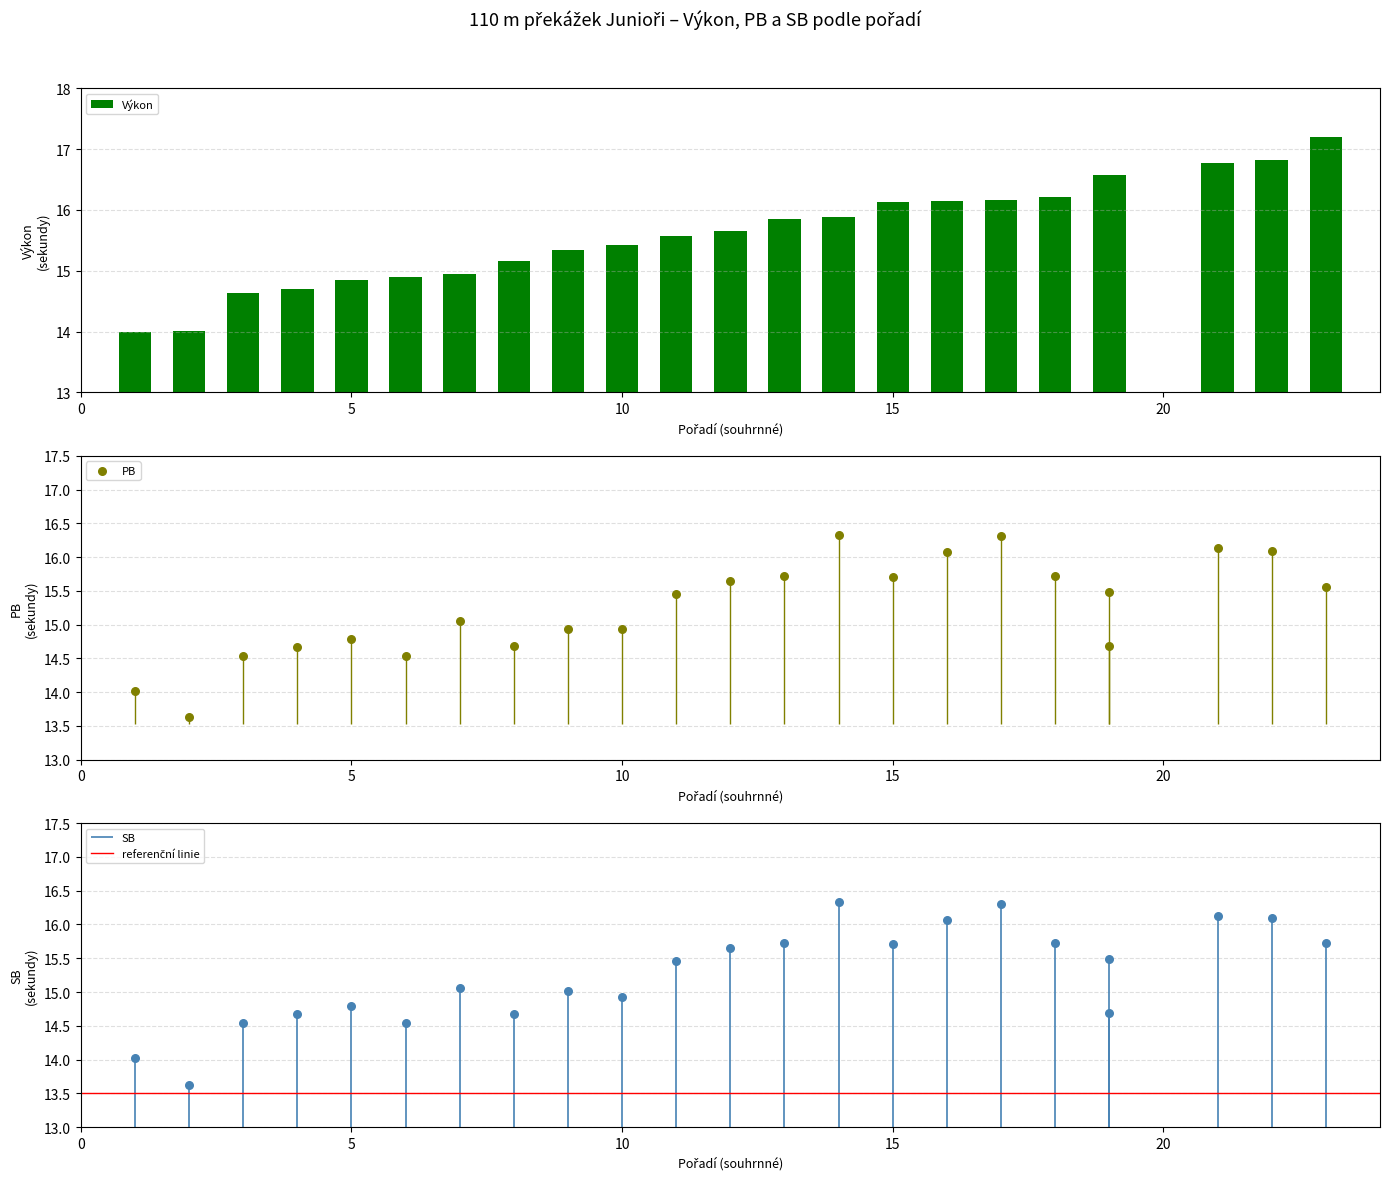

Which series contains the lowest Y value?

PB